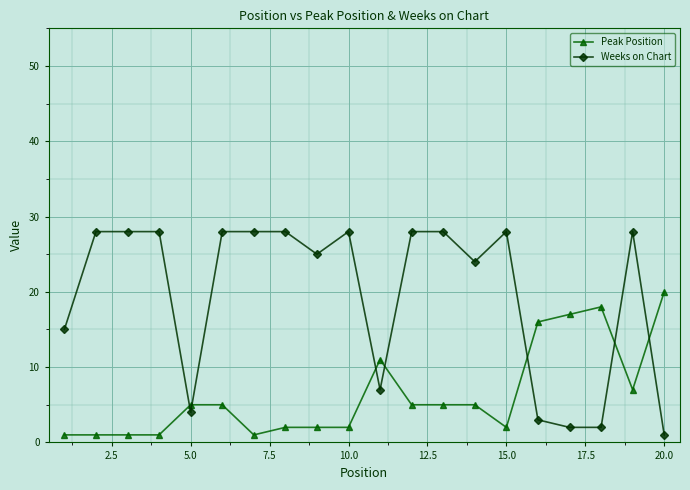

What is the greatest value displayed?

28